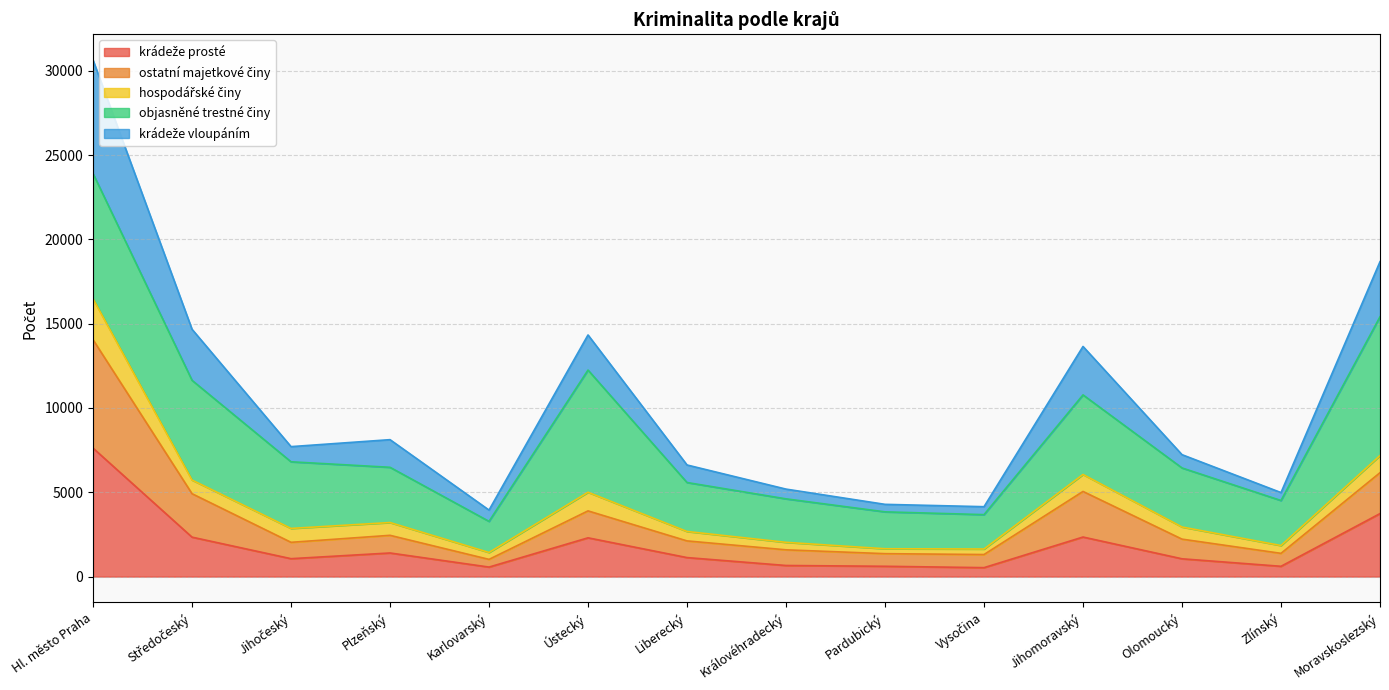

At which category is the sum across all series the highest?

Hl. město Praha